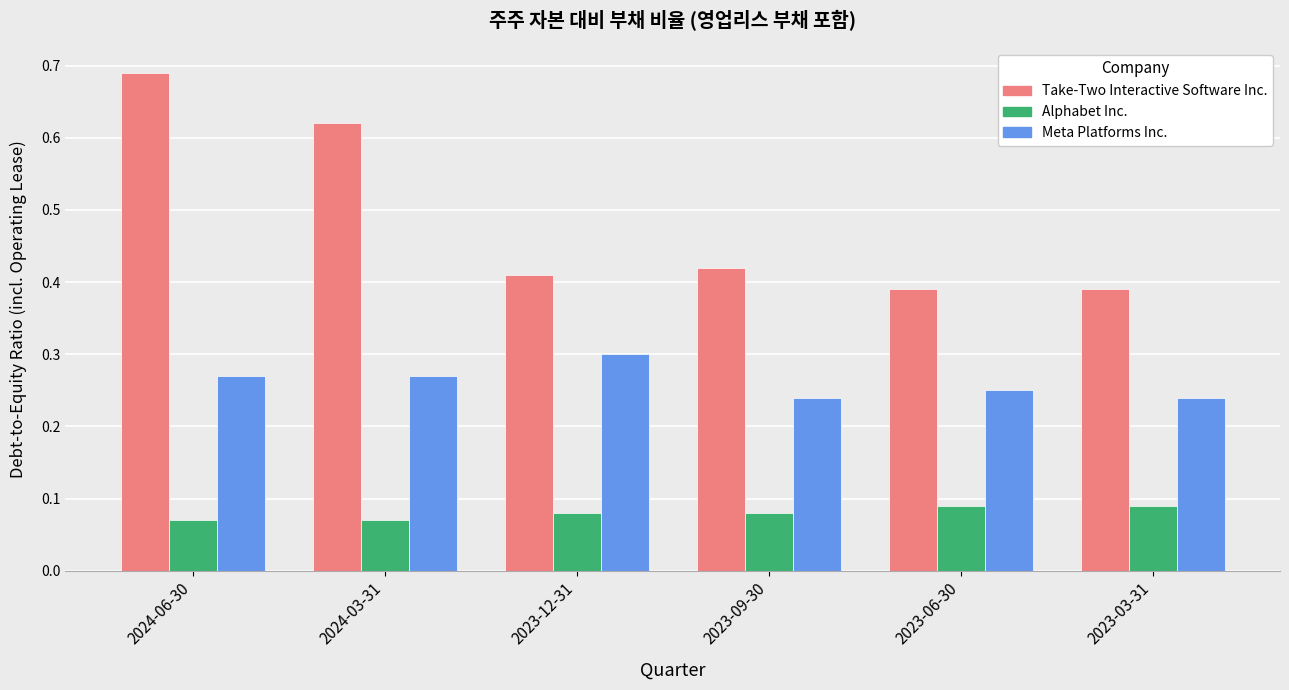

How many Take-Two Interactive Software Inc. values are between 0 and 1?

6